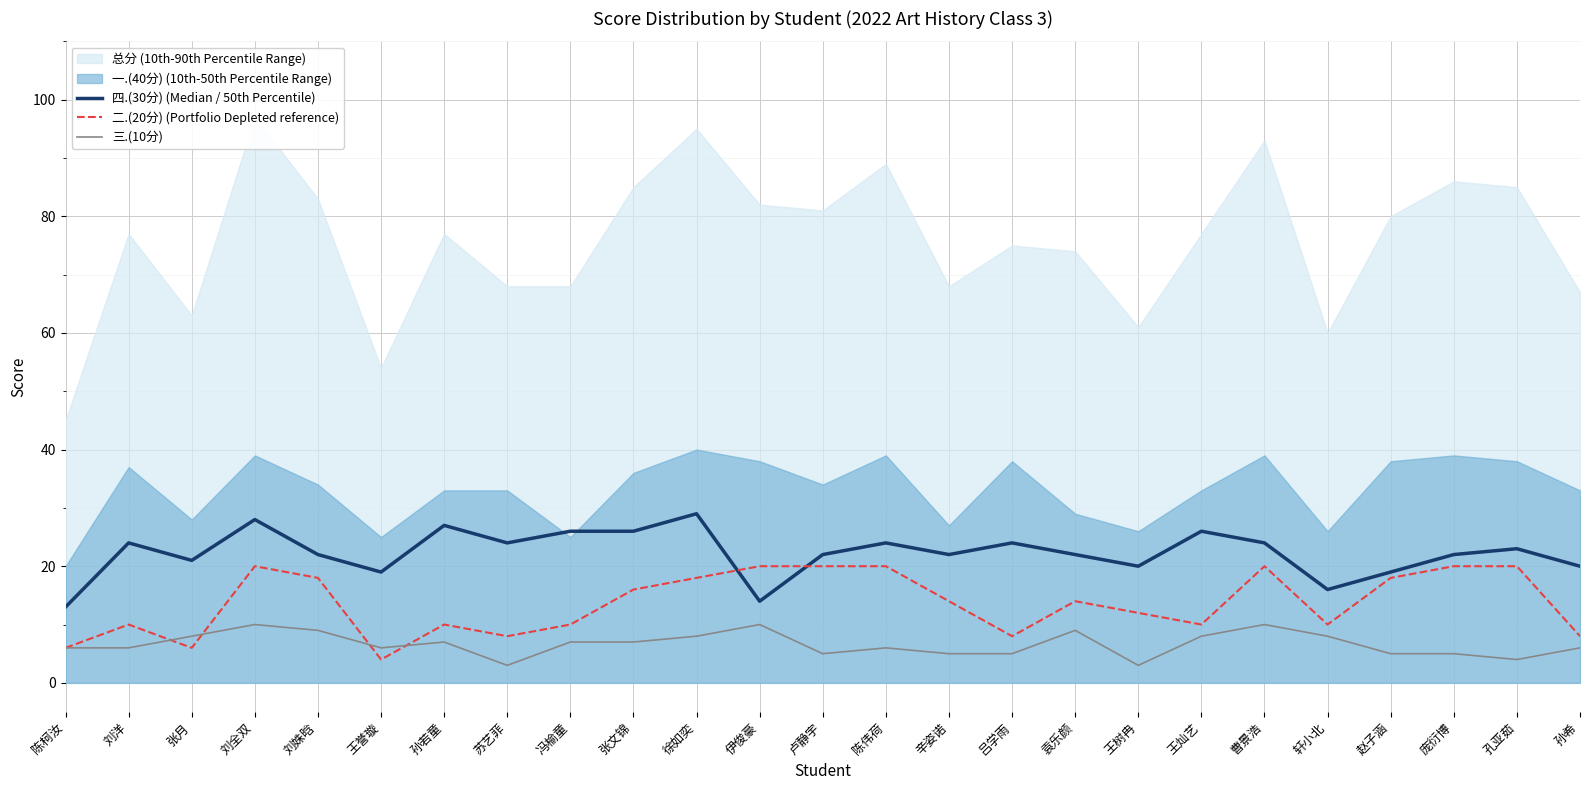

List the labels in order of 二.(20分) (Portfolio Depleted reference) value, largest first.

刘全双, 伊俊豪, 卢静宇, 陈伟荷, 曹景浩, 庞衍博, 孔亚茹, 刘姝晗, 徐如奕, 赵子涵, 张文锦, 辛姿诺, 袁乐颜, 王树冉, 刘洋, 孙若童, 冯榆童, 王灿艺, 轩小北, 苏艺菲, 吕学雨, 孙希, 陈柯汝, 张月, 王誉璇